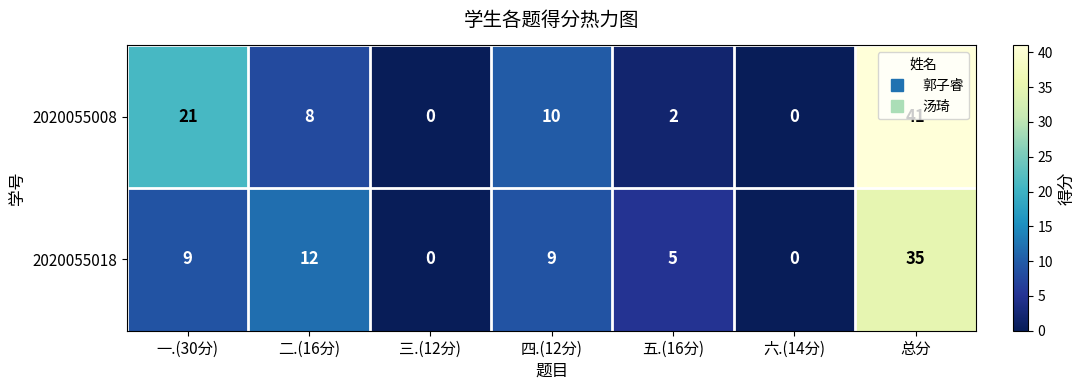

What is the total value across all series at 五.(16分)?

7